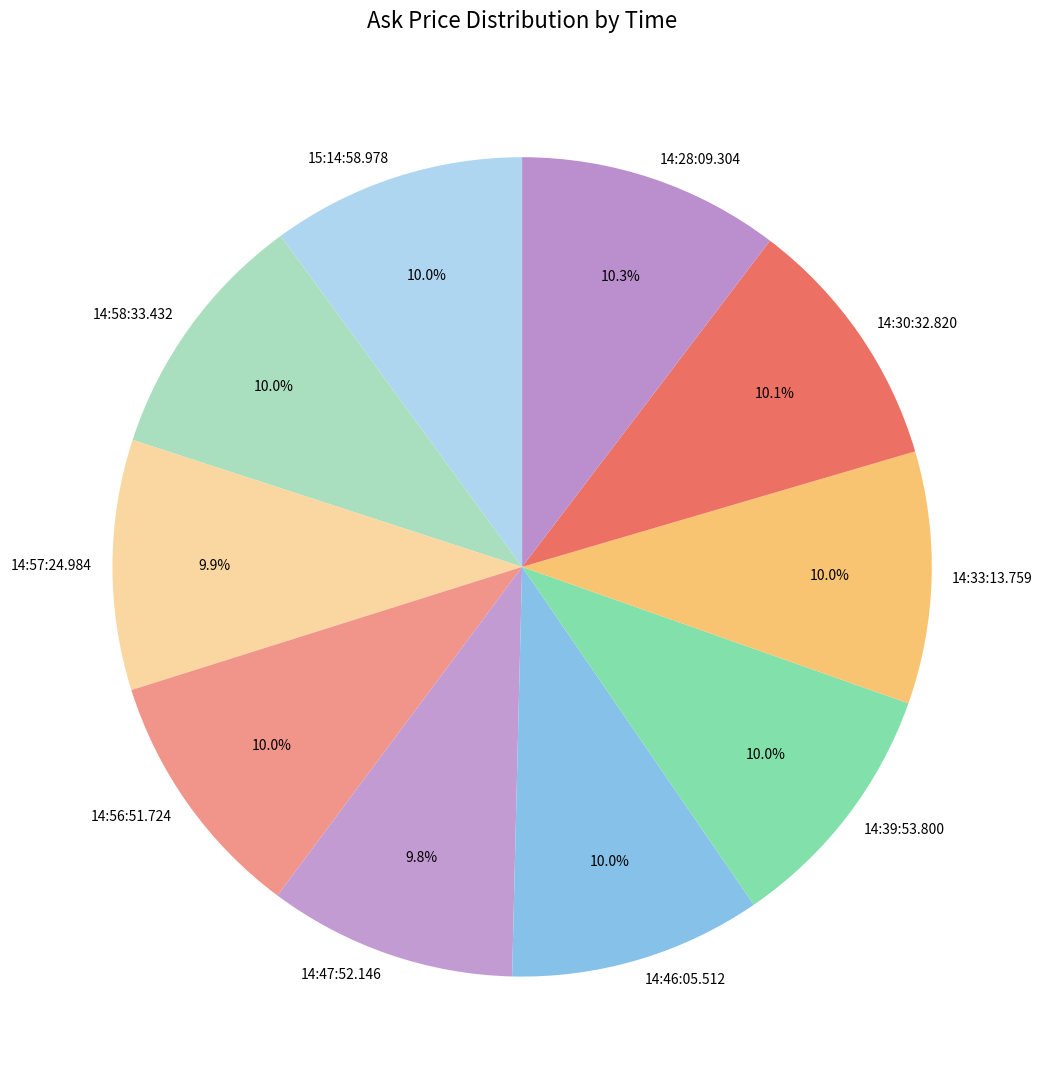

To the nearest percent, what percentage of the pie is 15:14:58.978?

10%